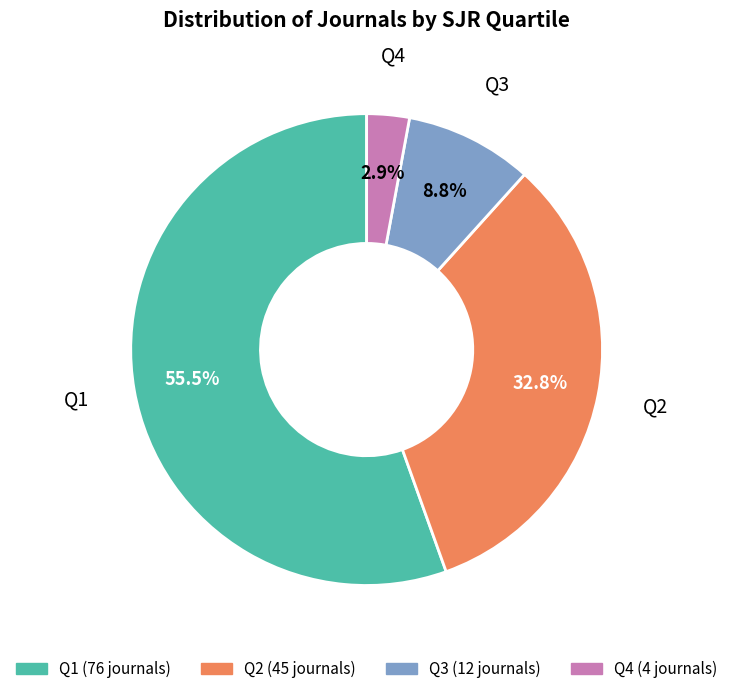

Which slice represents more than half of the pie?

Q1